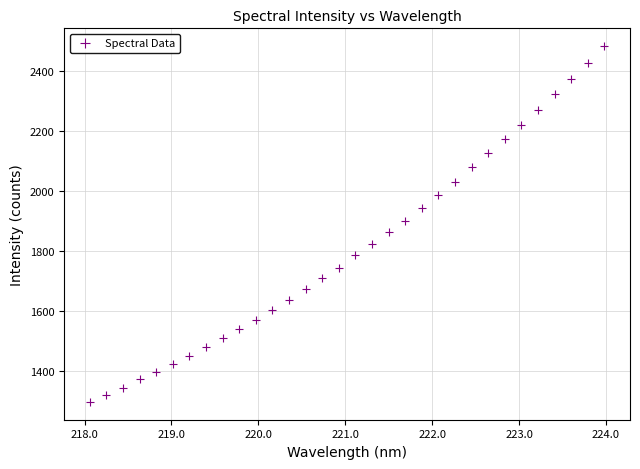

What is the range of X values (max minus min)?

5.9